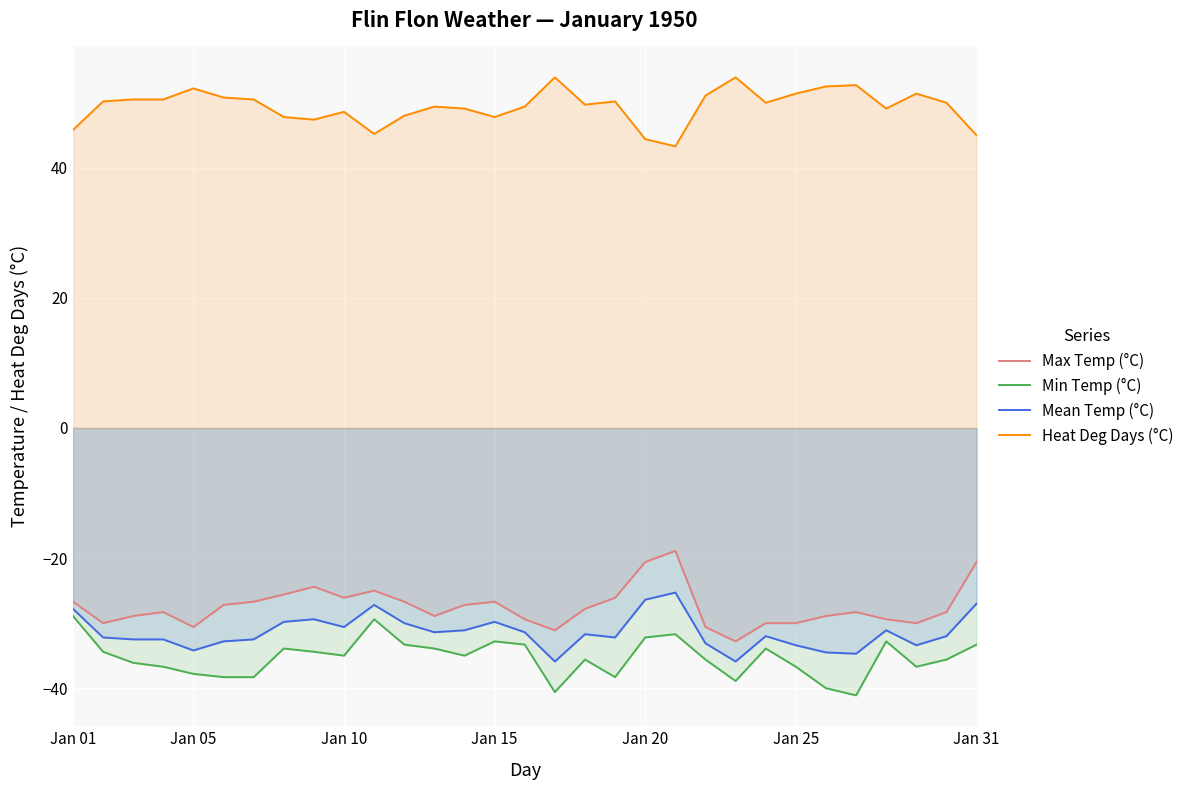

Which series has the largest total across all categories?

Heat Deg Days (°C)